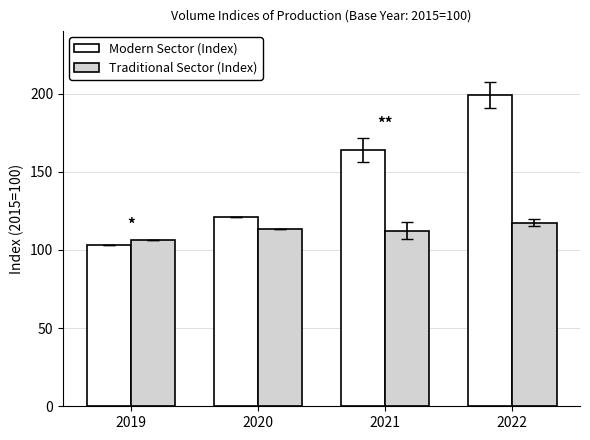

How many distinct data groups are displayed?

2